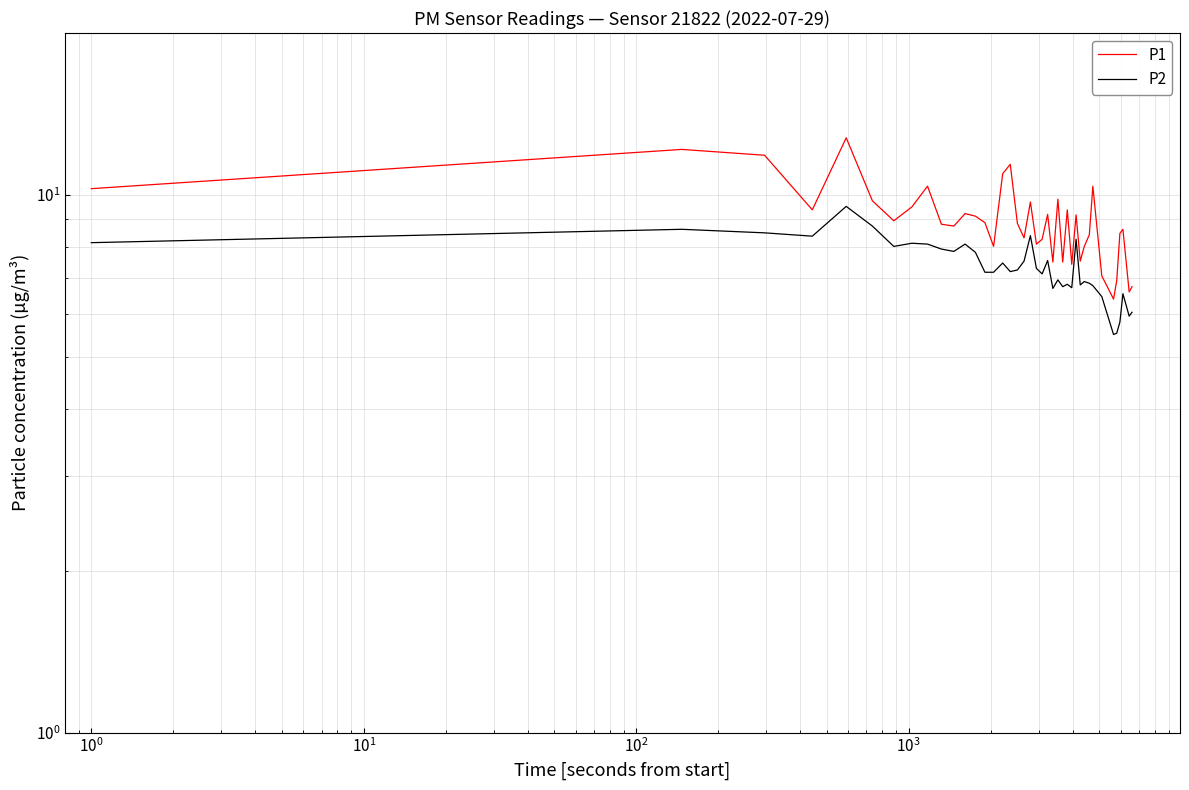

The P1 series shows 3.3 at 37. True or false?

False